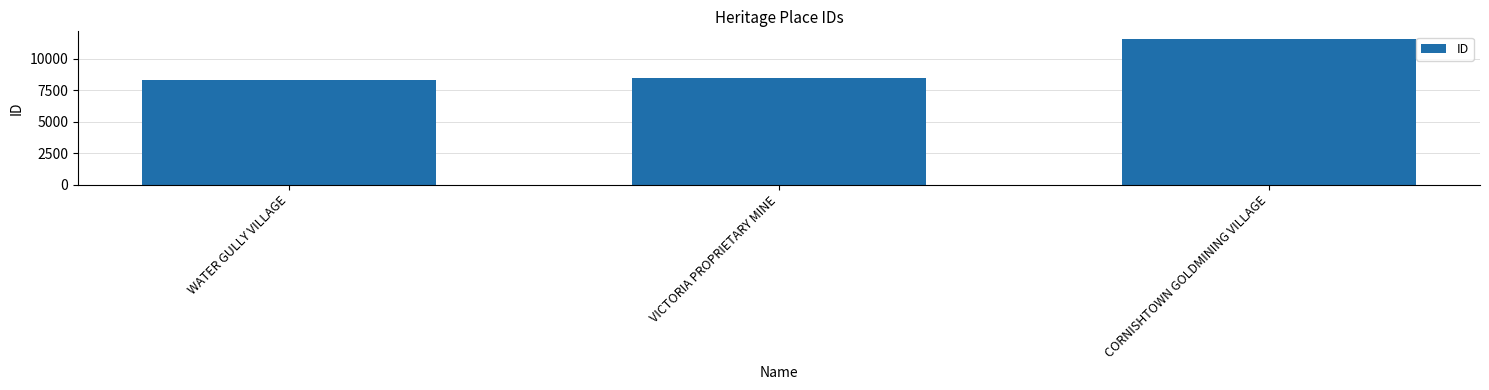

What is the average value?

9472